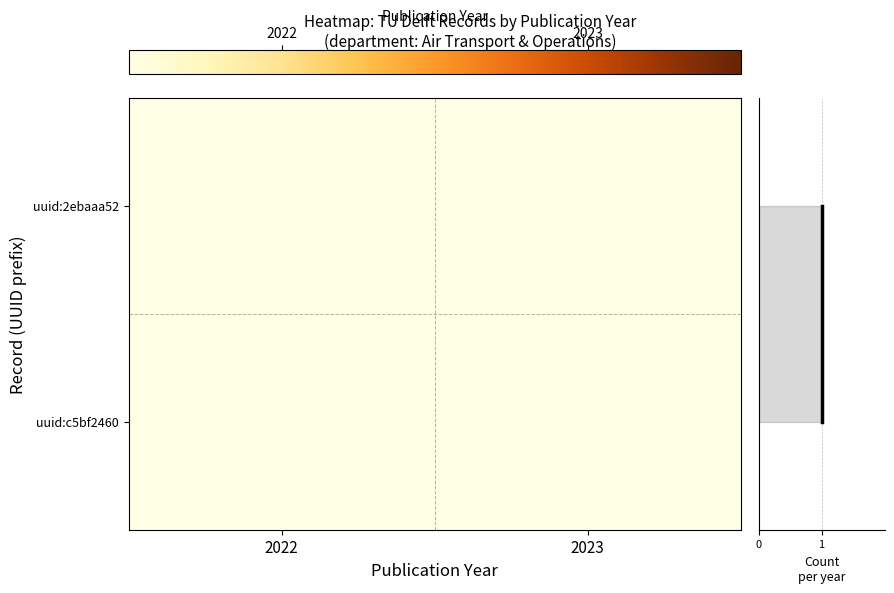

Which has a higher value, 2022 or 2023?

2023